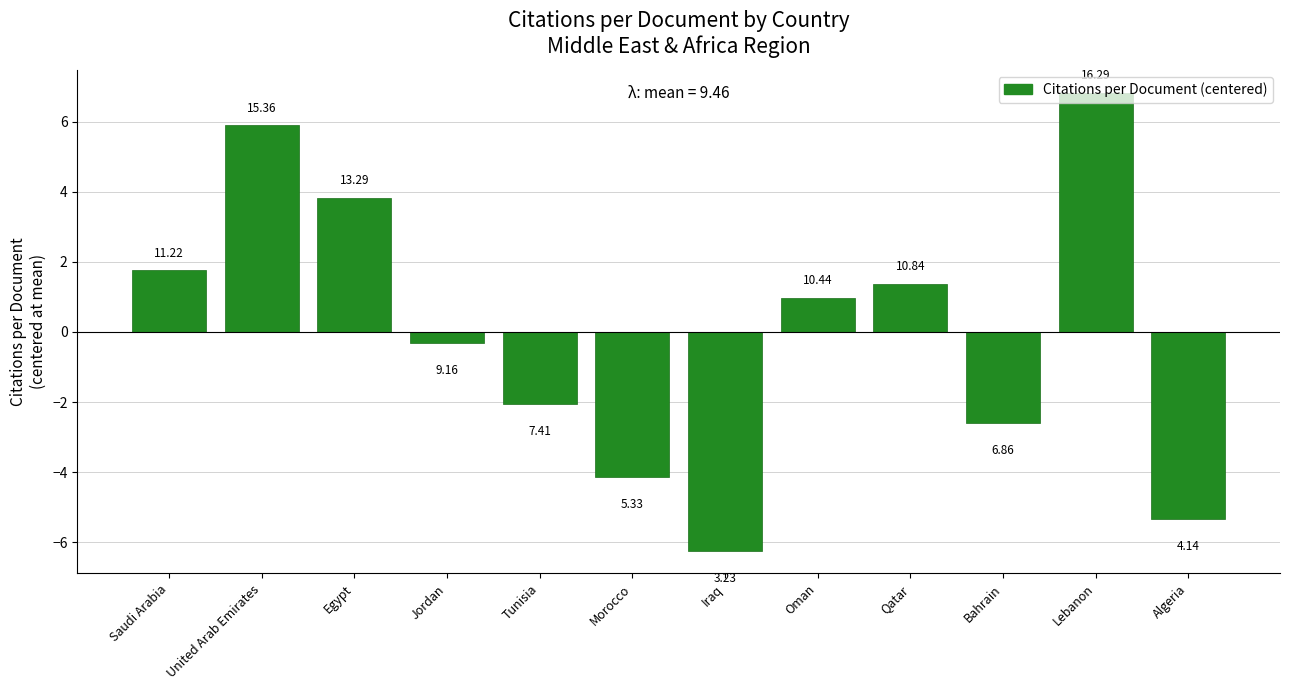

How many bars are there in total?

12